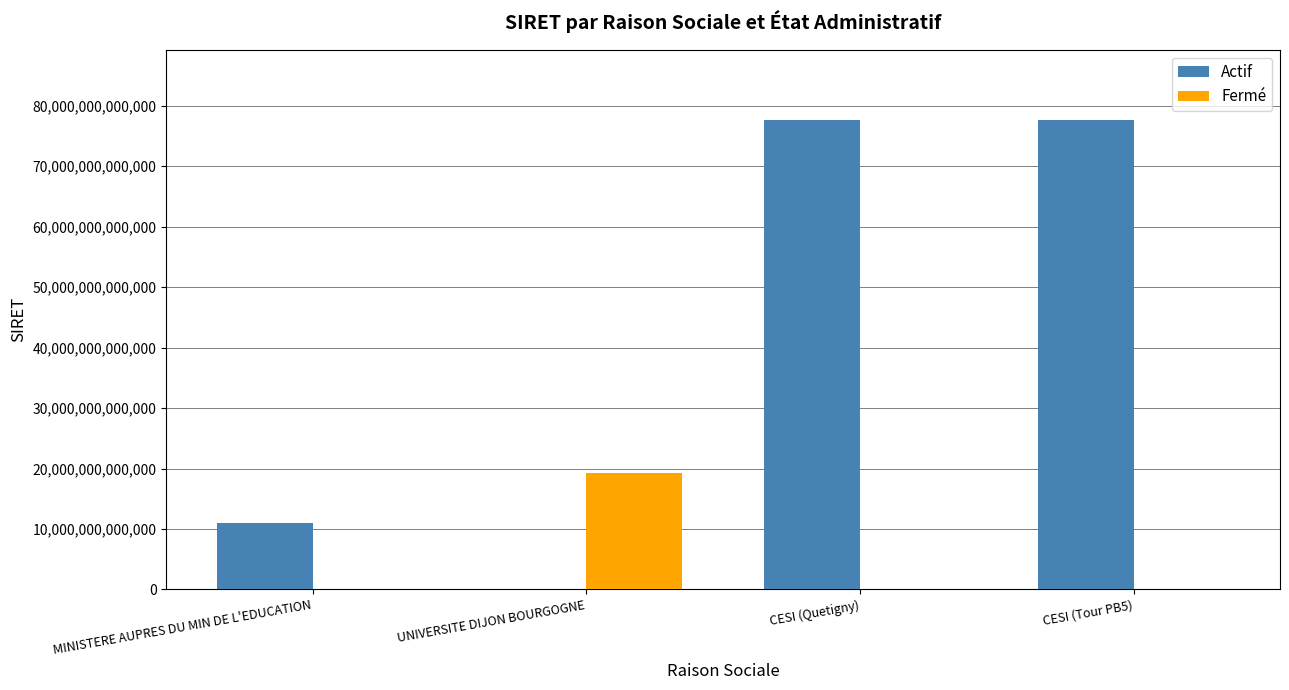

Which series changed the most between UNIVERSITE DIJON BOURGOGNE and CESI (Quetigny)?

Actif